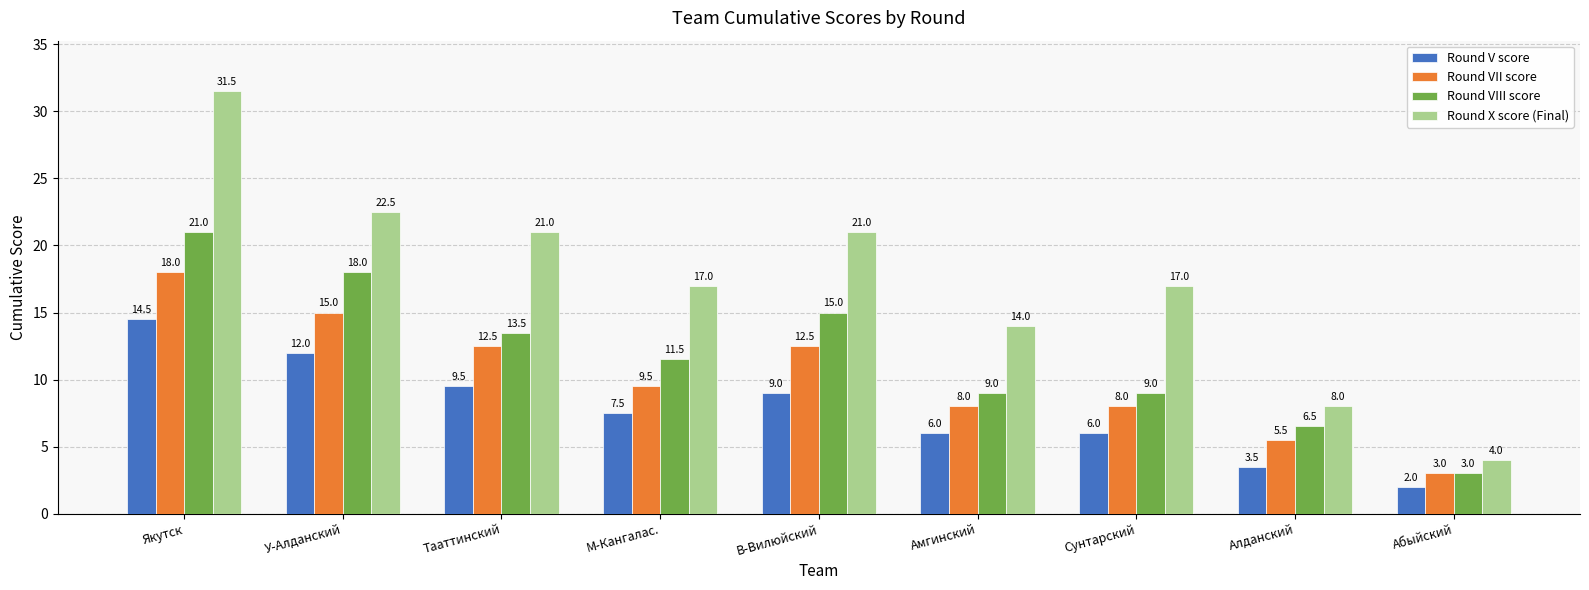

Is it true that Round X score (Final) equals 29.2 at В-Вилюйский?

False